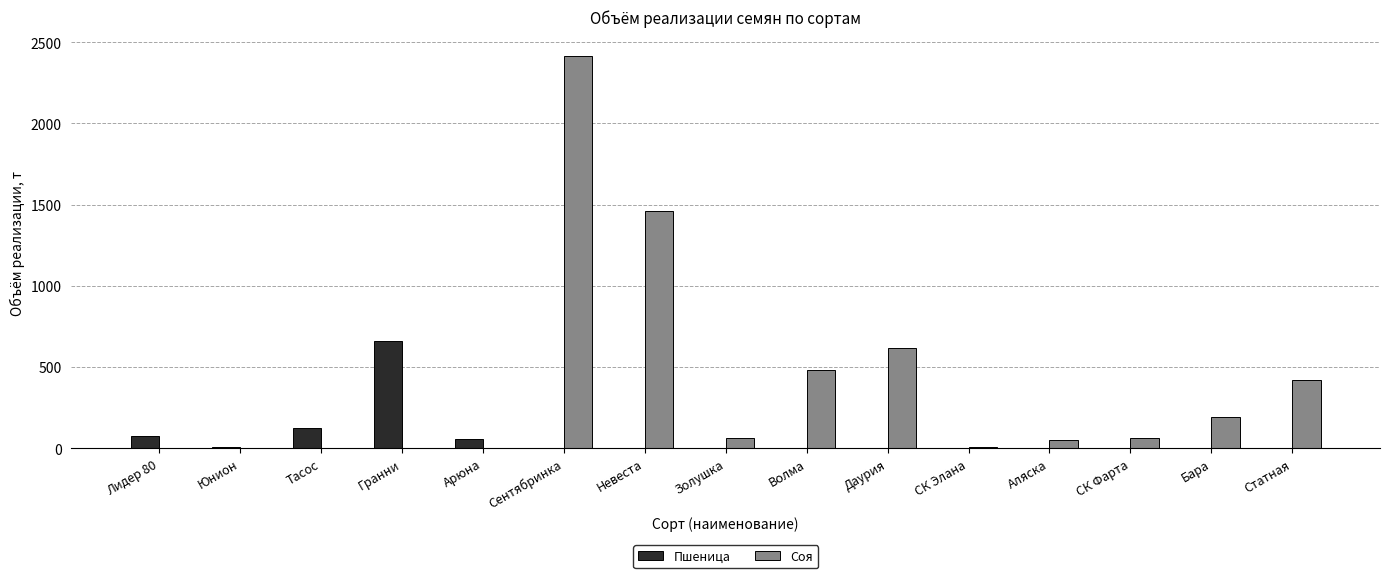

Which category has the highest value in the Пшеница series?

Гранни